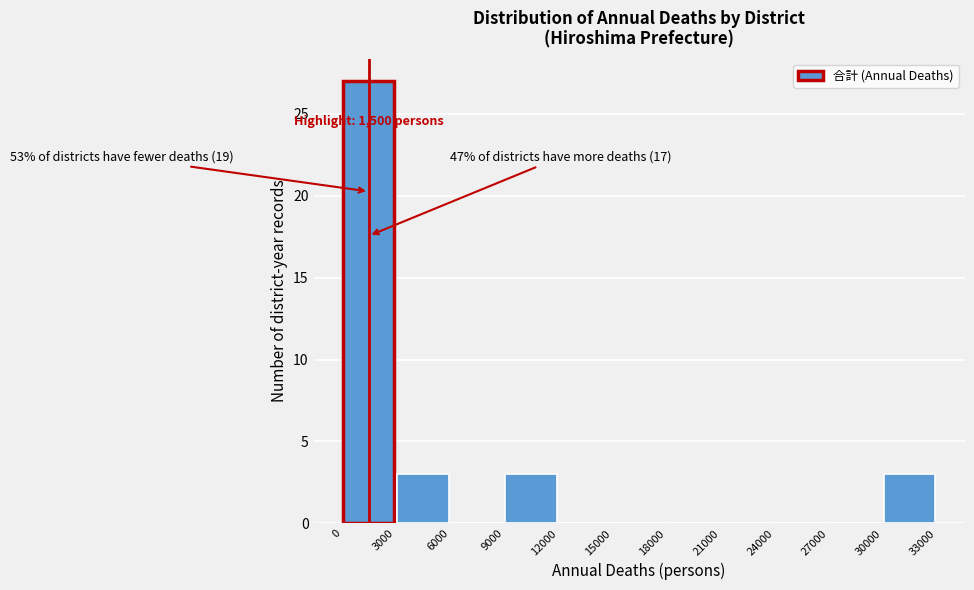

Which range on the x-axis has the tallest bar?

0 to 3000